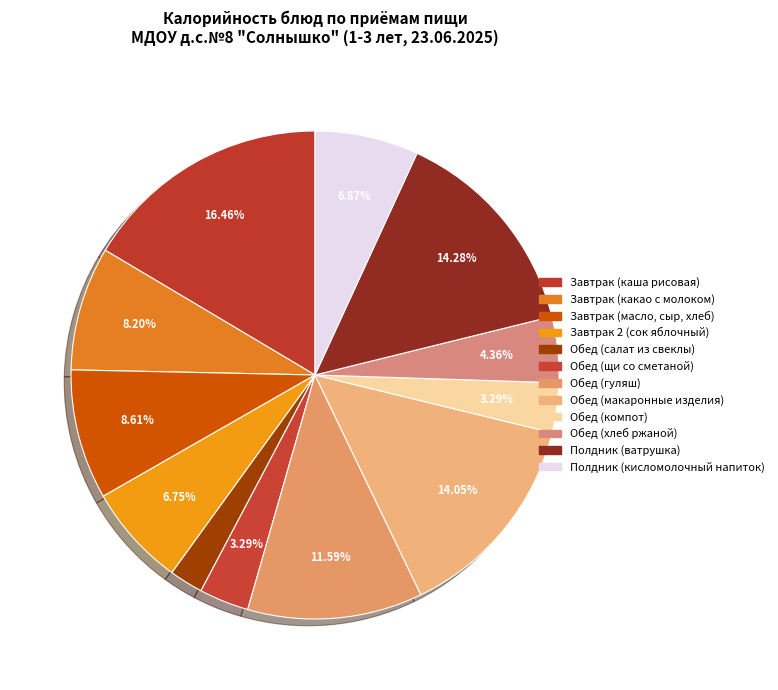

Rank the categories by value from lowest to highest.

Обед (салат из свеклы), Обед (щи со сметаной), Обед (компот), Обед (хлеб ржаной), Завтрак 2 (сок яблочный), Полдник (кисломолочный напиток), Завтрак (какао с молоком), Завтрак (масло, сыр, хлеб), Обед (гуляш), Обед (макаронные изделия), Полдник (ватрушка), Завтрак (каша рисовая)